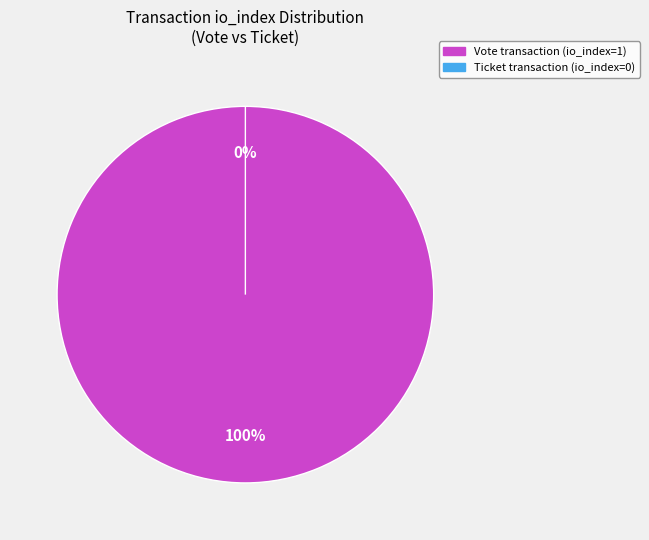

Which category has the biggest portion of the pie?

Vote (io_index=1)